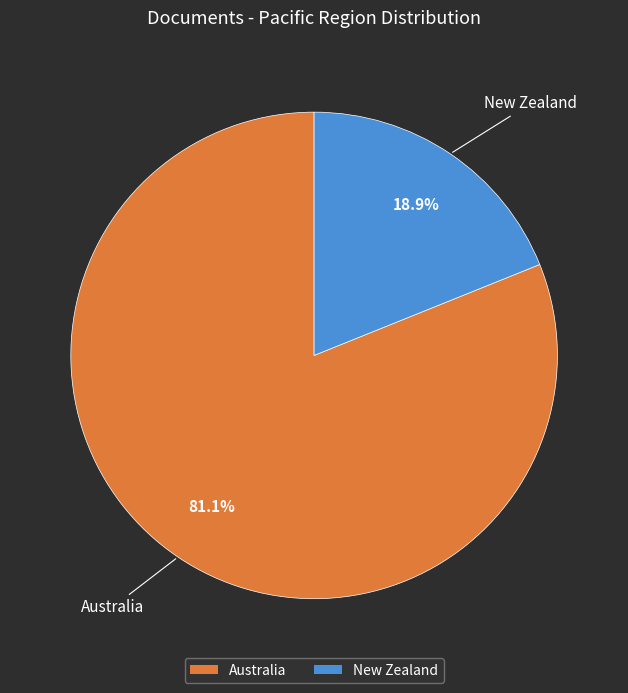

Is the sum of New Zealand and Australia greater than half?

Yes